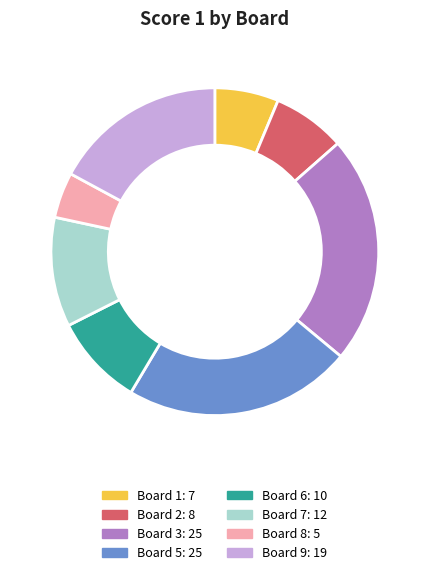

Is there any slice that represents more than half of the pie?

No